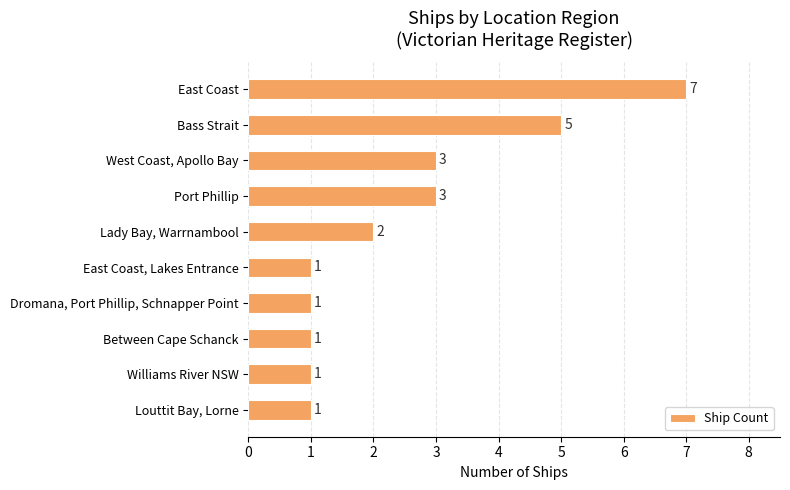

Reading bottom to top, extract all data points from this chart.

1	1	1	1	1	2	3	3	5	7